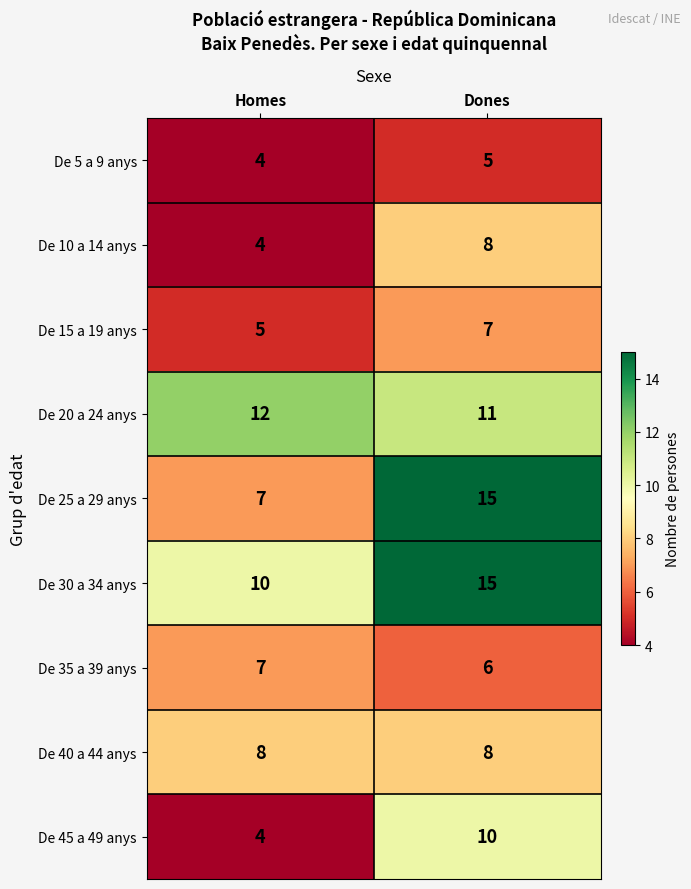

Rank the categories by De 10 a 14 anys value from highest to lowest.

Dones, Homes